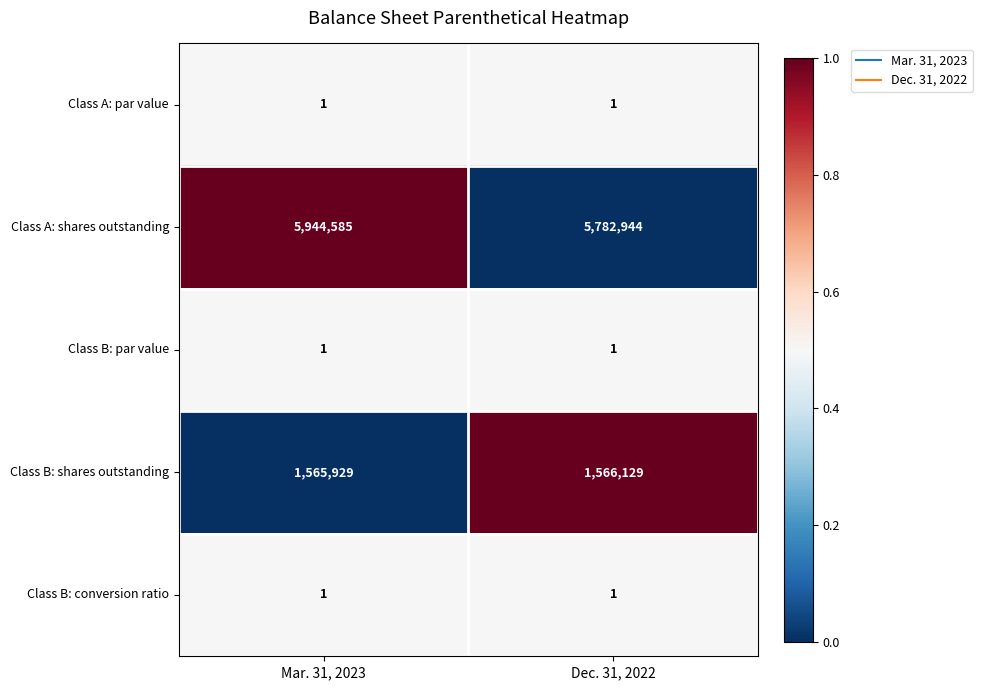

Is it true that Class A: shares outstanding equals 8521824 at Dec. 31, 2022?

False